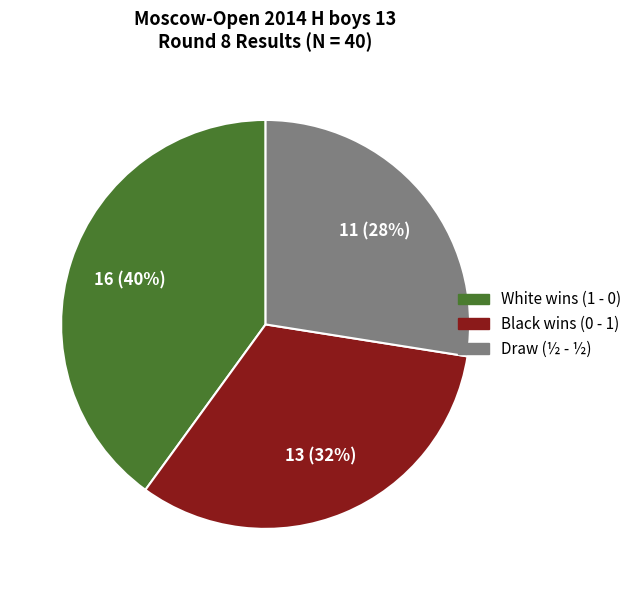

Is there a majority slice in this chart?

No